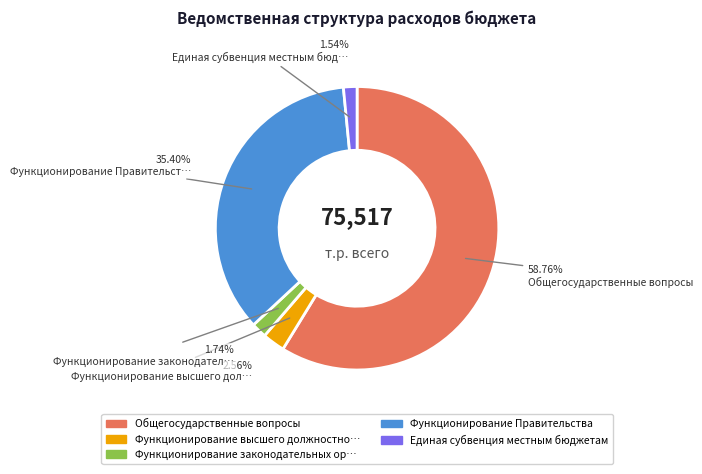

Does any single category account for the majority?

Yes